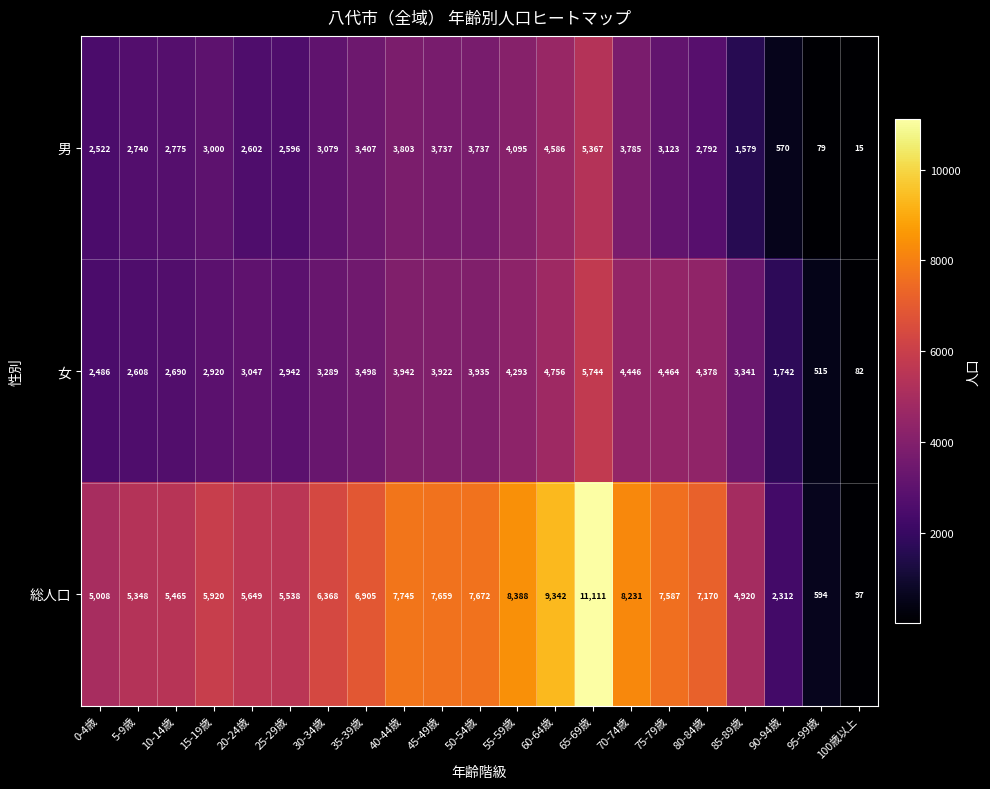

What is the sum of all 男 values?

59989